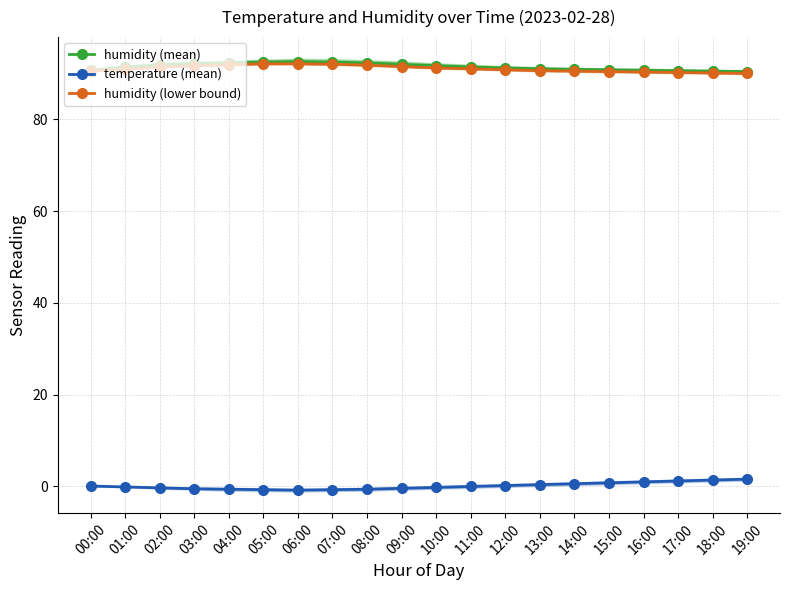

How many lines are shown in the chart?

3